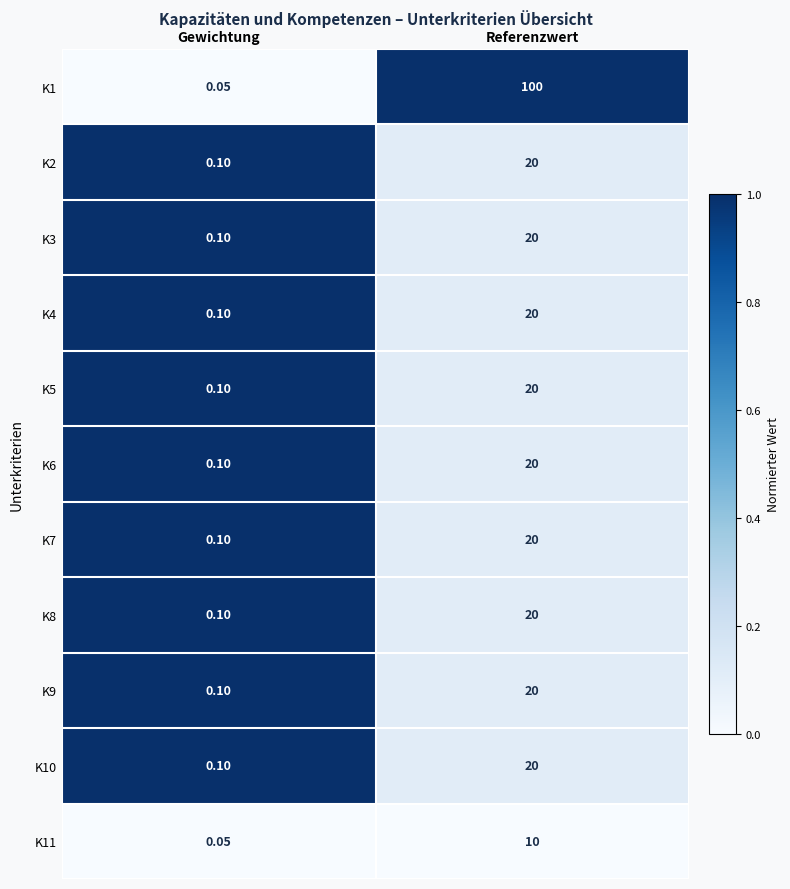

Between Gewichtung and Referenzwert, which series saw the biggest shift?

K1